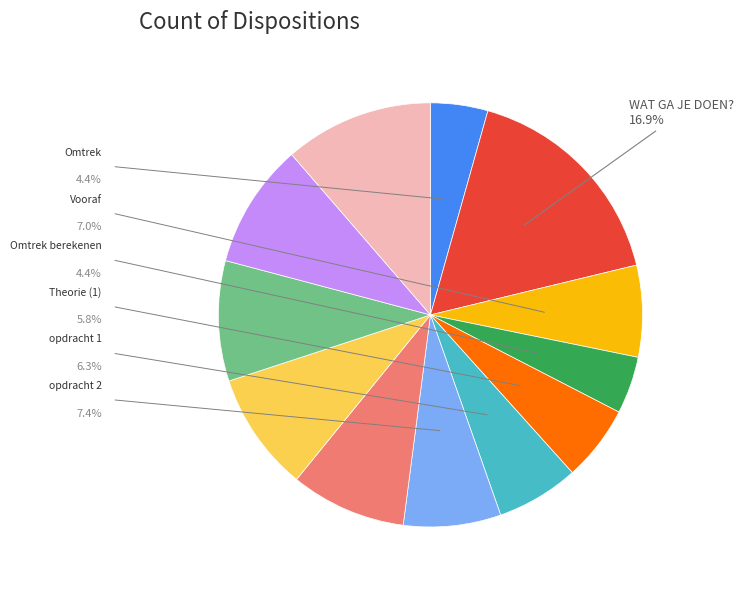

Is there any slice that represents more than half of the pie?

No